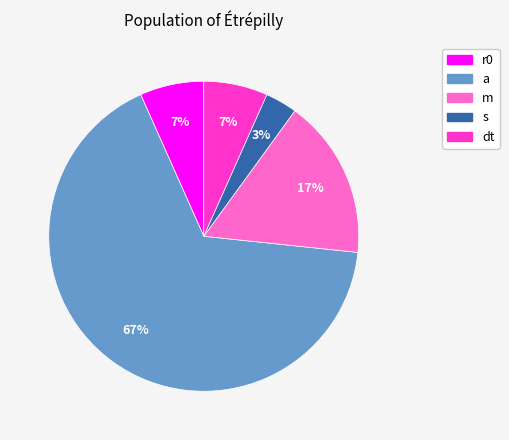

To the nearest percent, what portion does dt represent?

7%